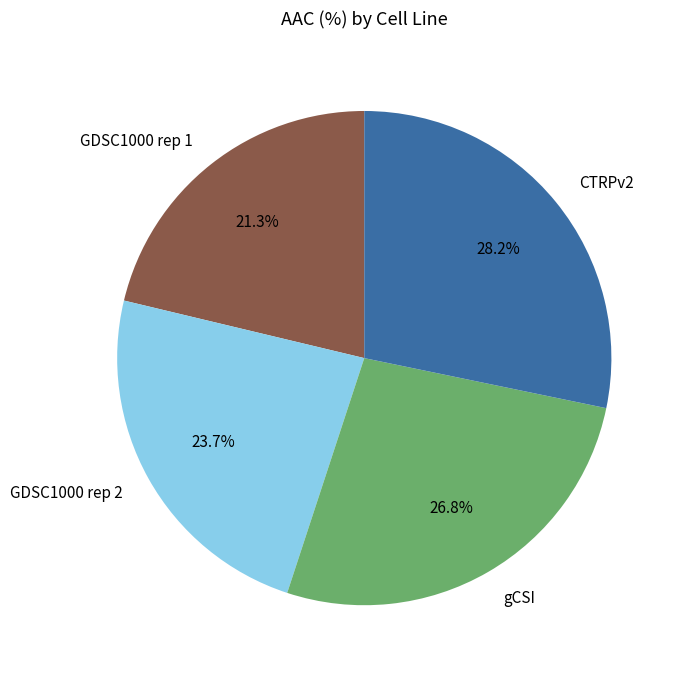

To the nearest percent, what percentage of the pie is CTRPv2?

28%